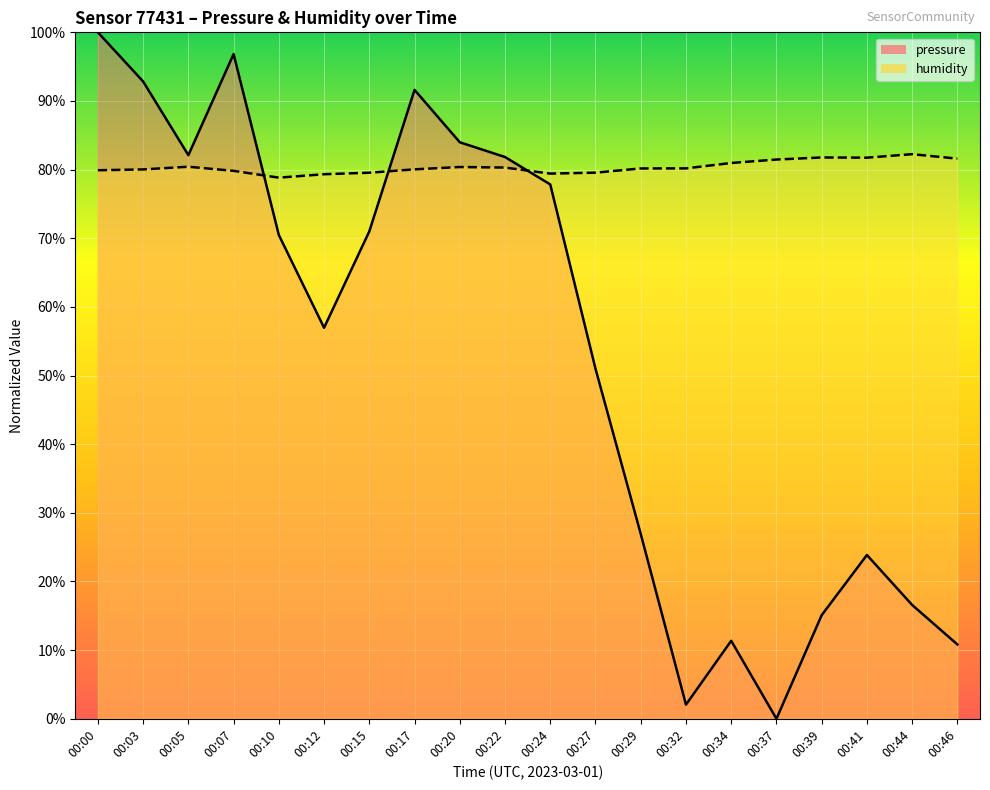

What is the greatest value displayed?

100.0